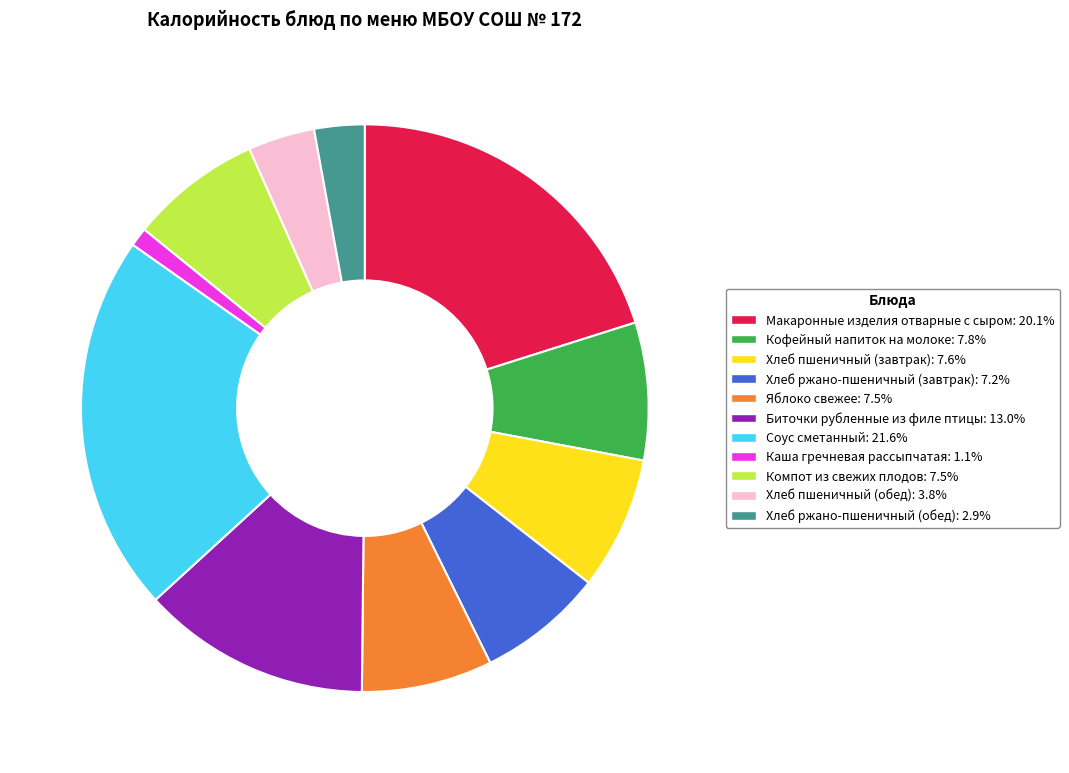

Do Макаронные изделия отварные с сыром and Хлеб пшеничный (завтрак) together represent more than half of the pie?

No